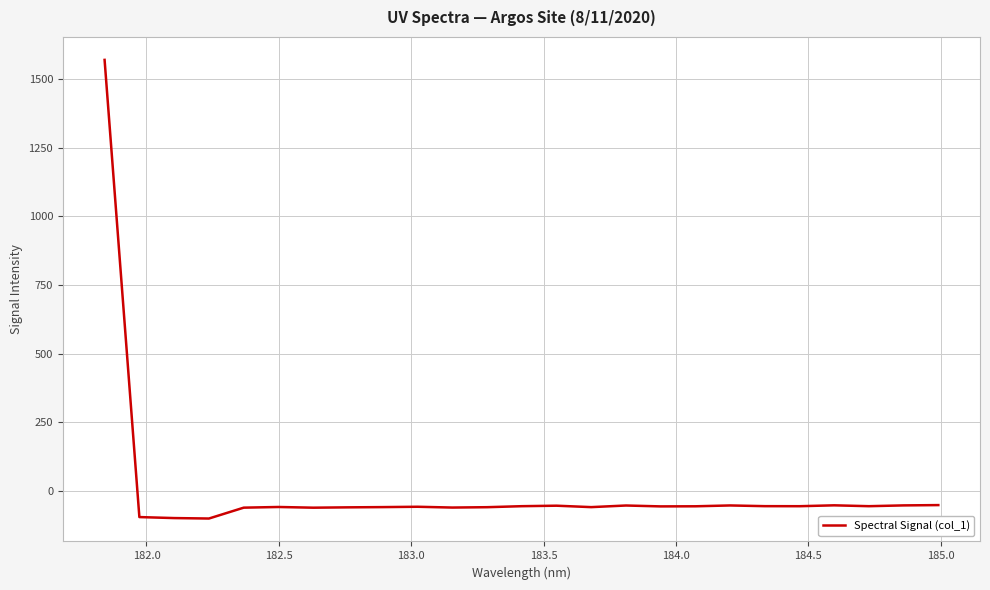

What is the difference between the maximum and minimum values?

1670.6